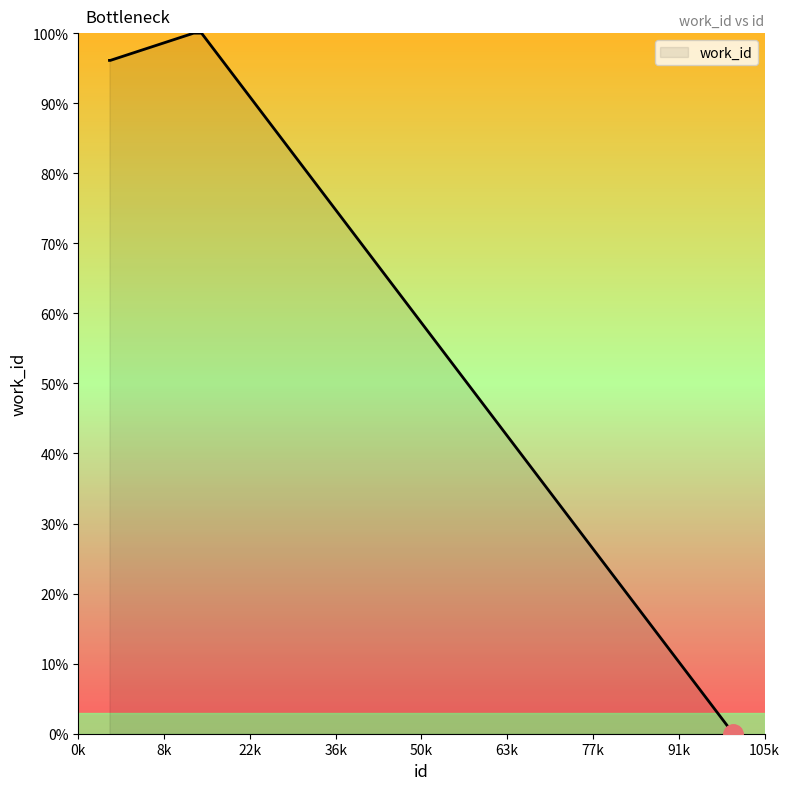

What is the average value?

81.4